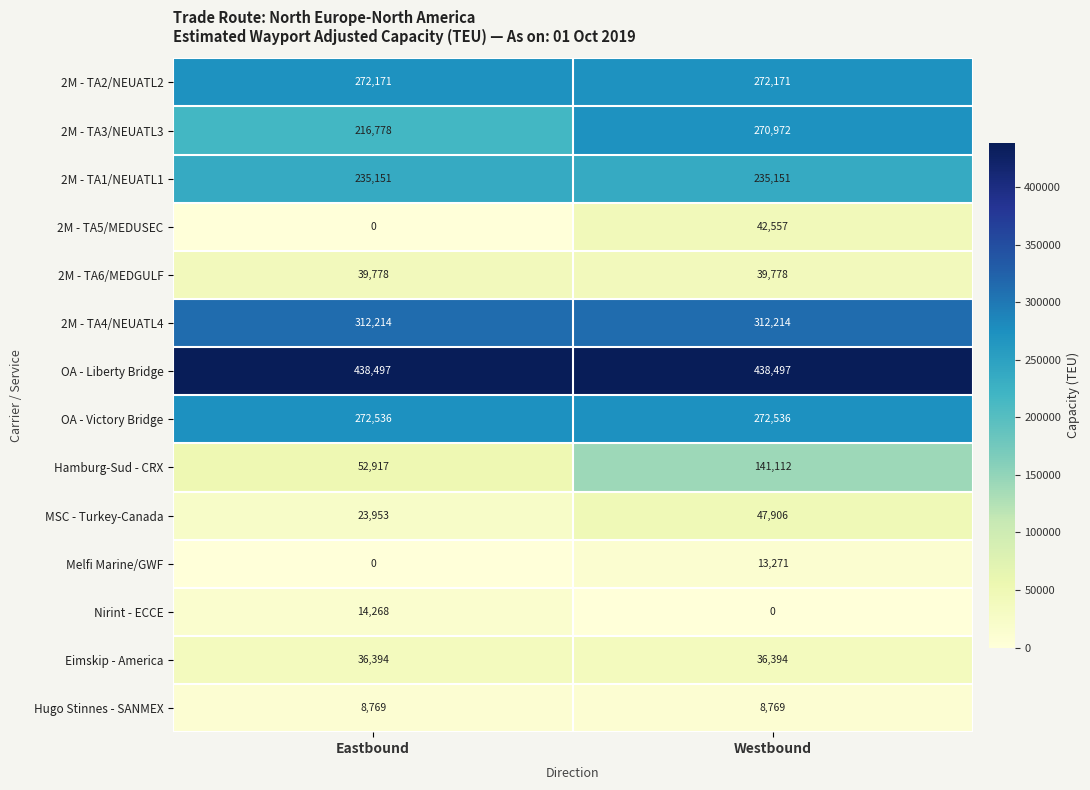

Is the value of Hamburg-Sud - CRX at Eastbound greater than the value of 2M - TA4/NEUATL4 at Eastbound?

No